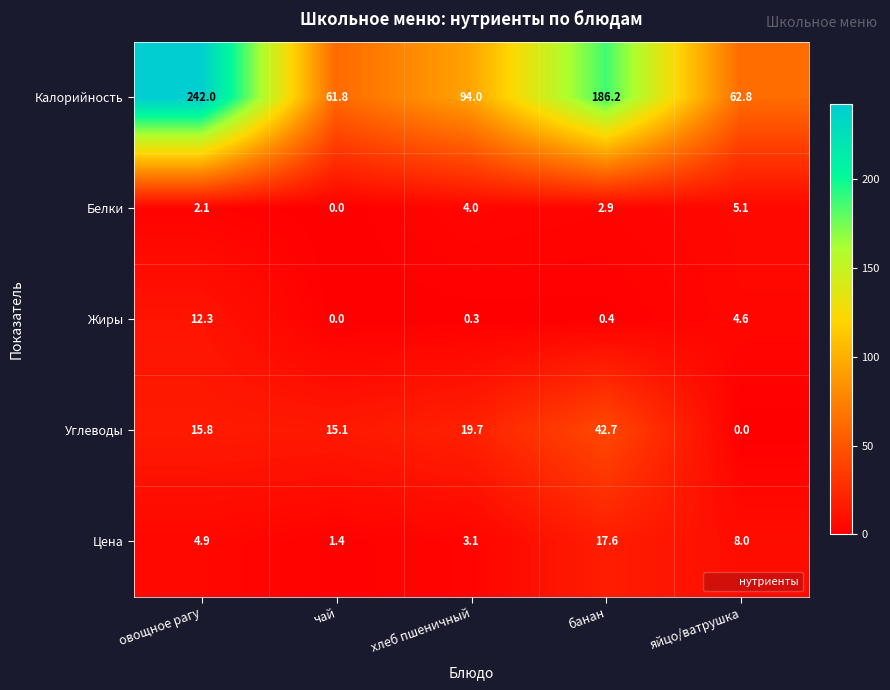

What is the maximum value shown in the chart?

242.0